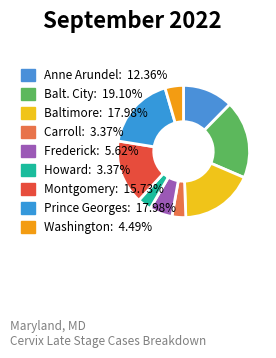

Count the number of slices in the pie.

9